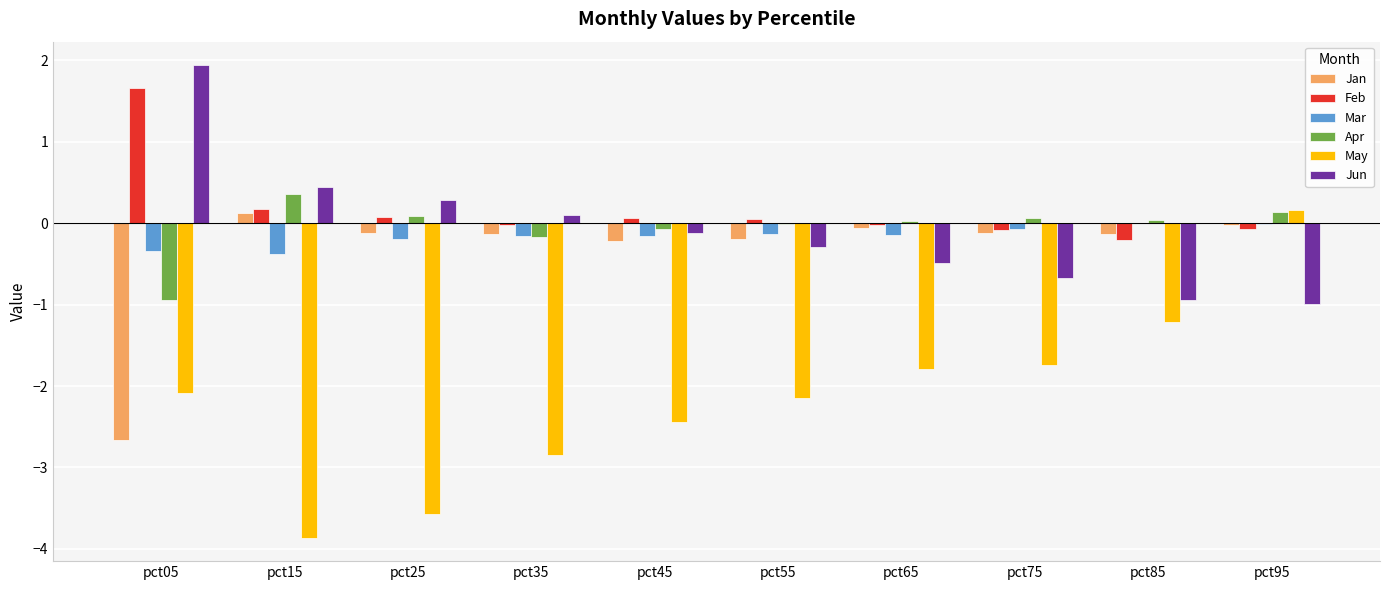

Between pct25 and pct45, which series saw the biggest shift?

May